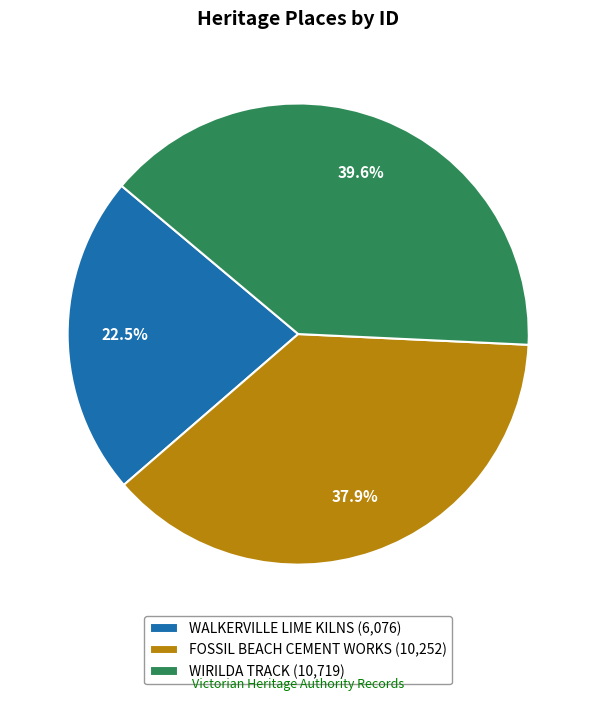

How many segments does this pie chart have?

3